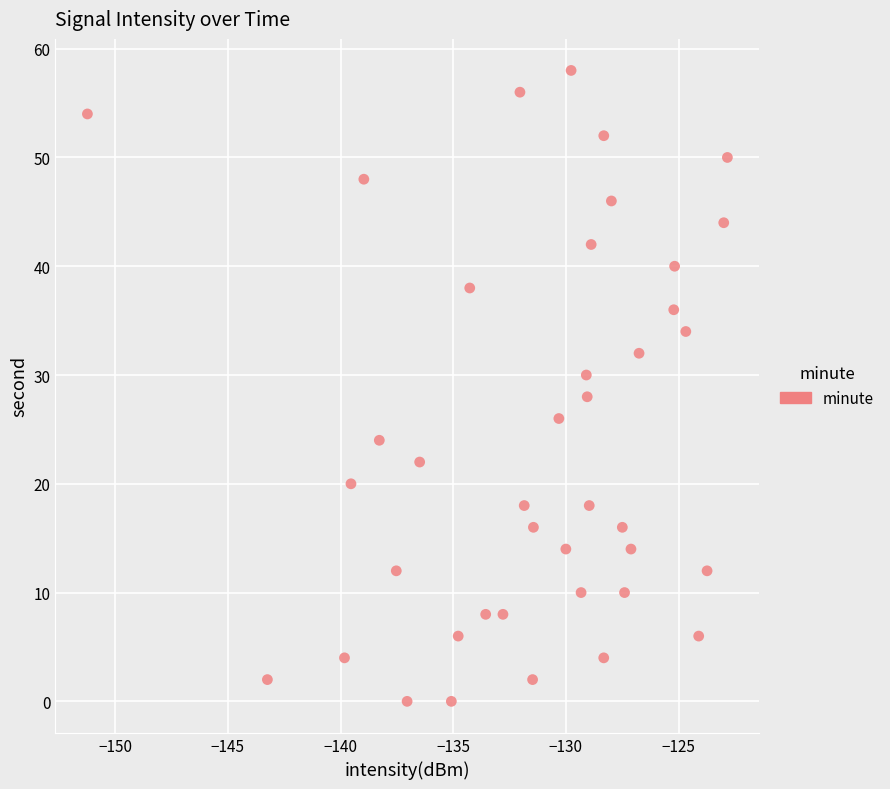

What is the range of Y values (max minus min)?

58